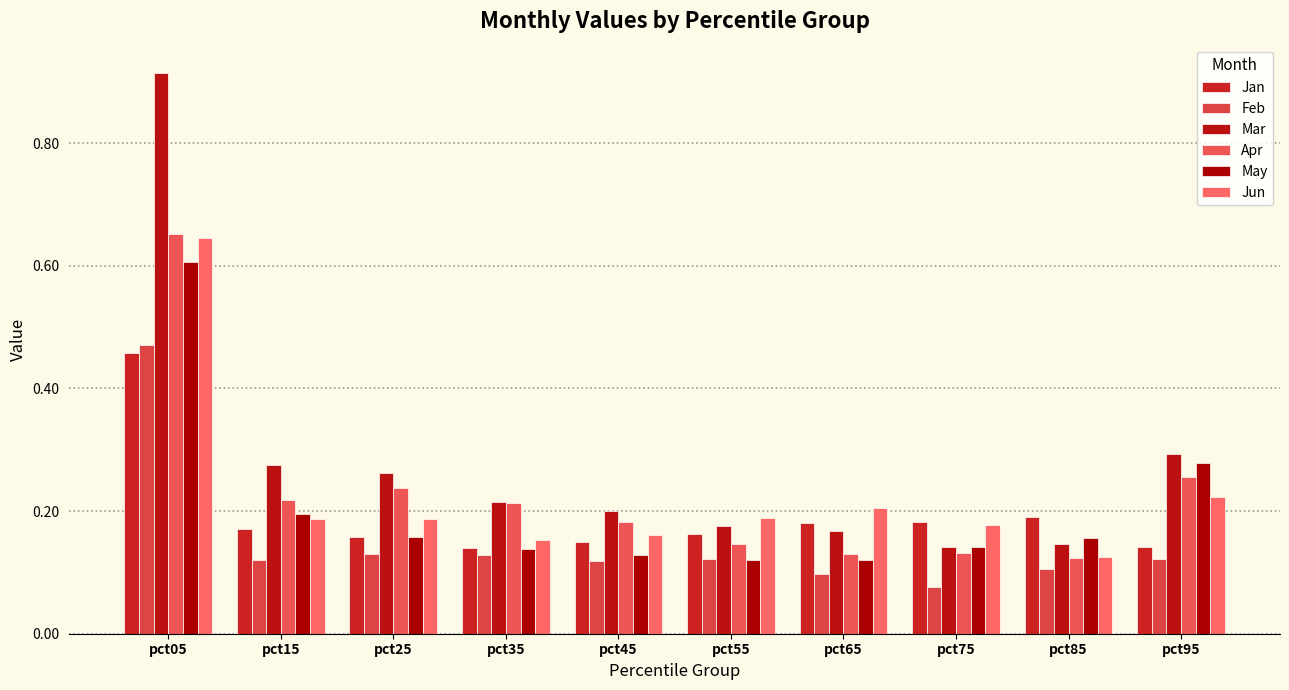

What is the average value of the Jun series?

0.2